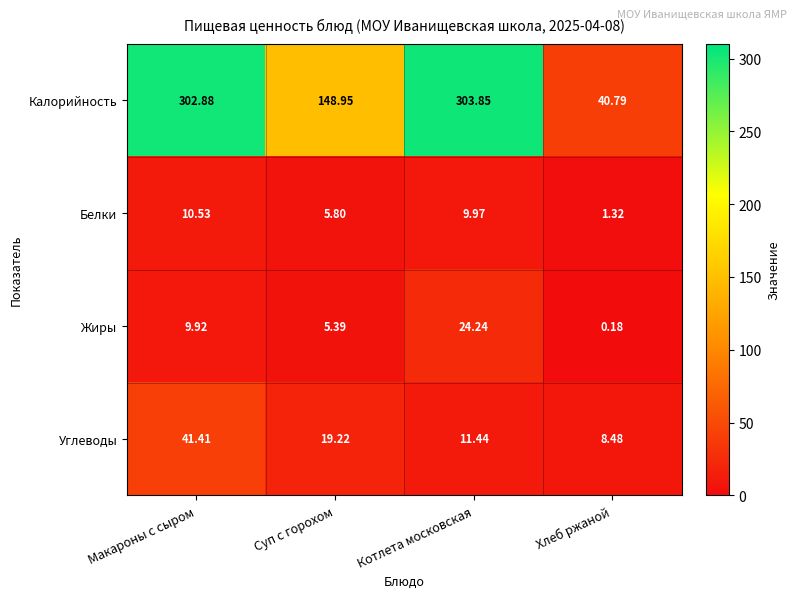

At which category is the sum across all series the highest?

Макароны с сыром